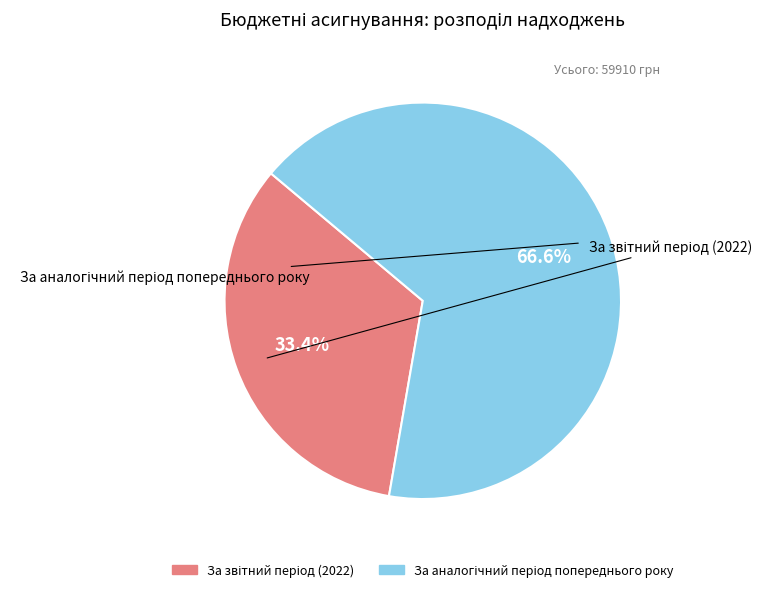

Does any single category account for the majority?

Yes